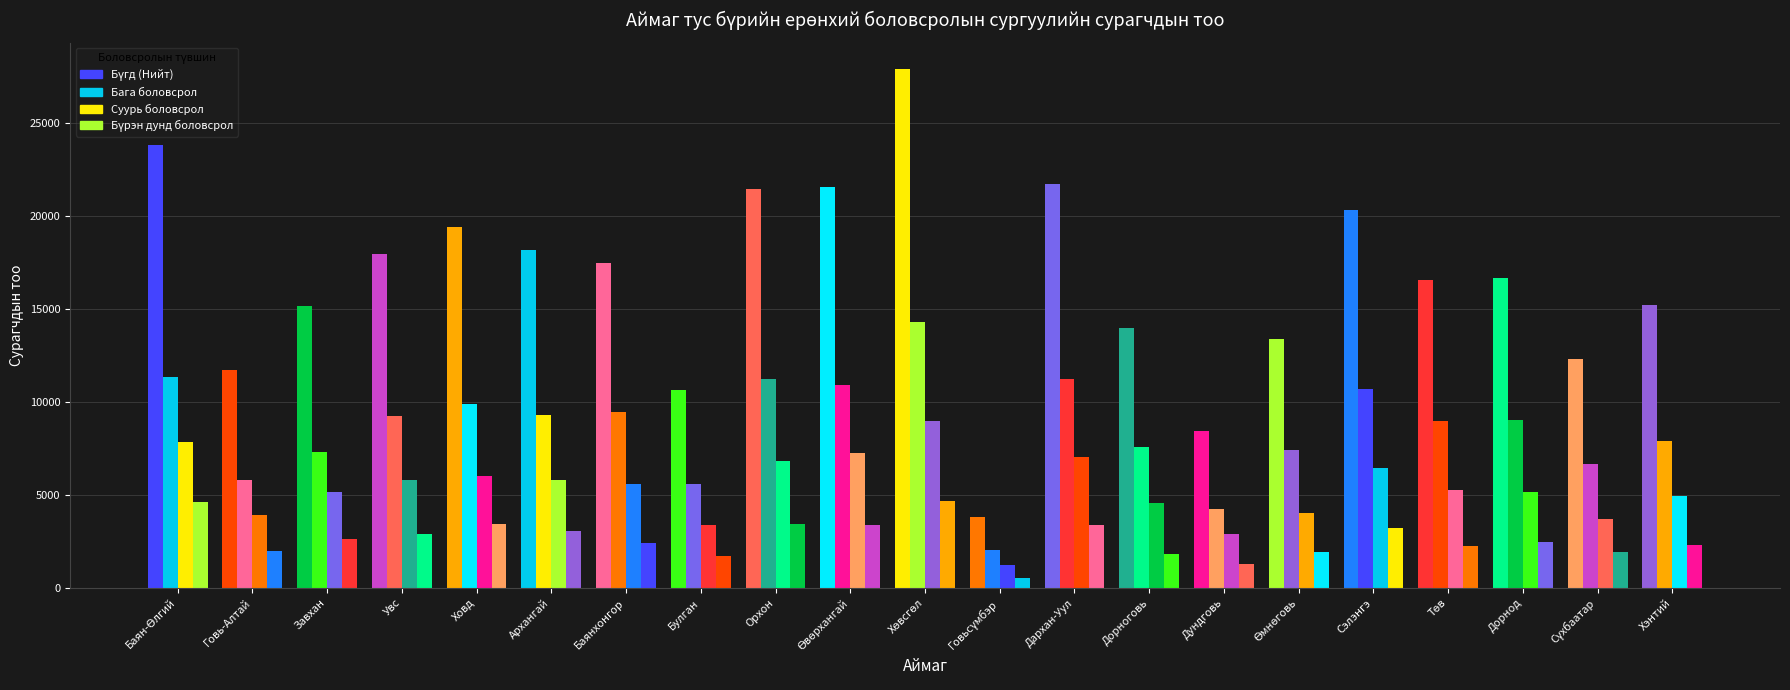

How many distinct data groups are displayed?

4